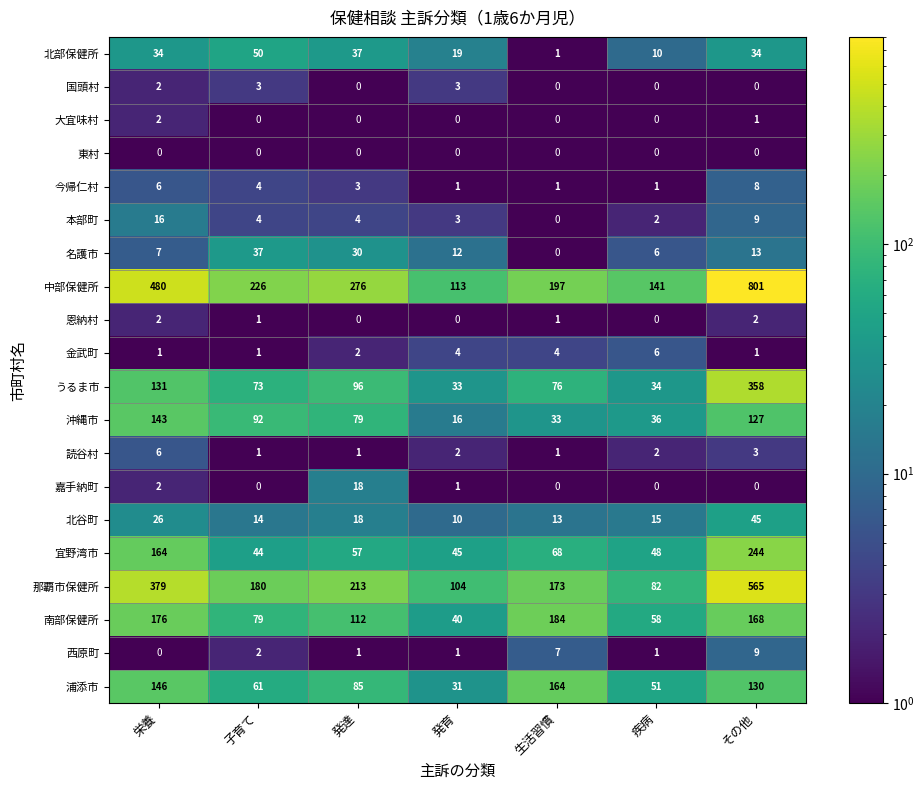

Which series changed the most between 発育 and その他?

中部保健所